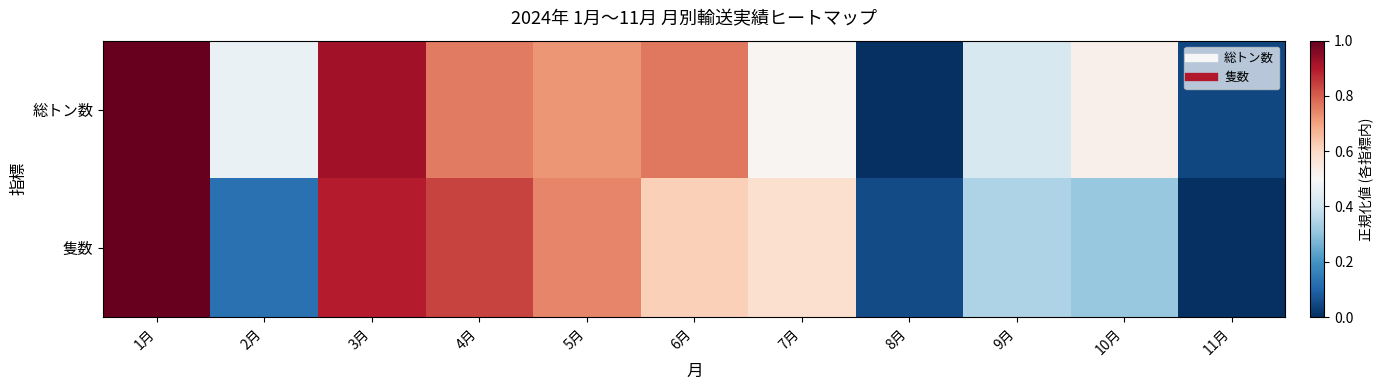

Which has a higher value, 8月 or 3月?

3月